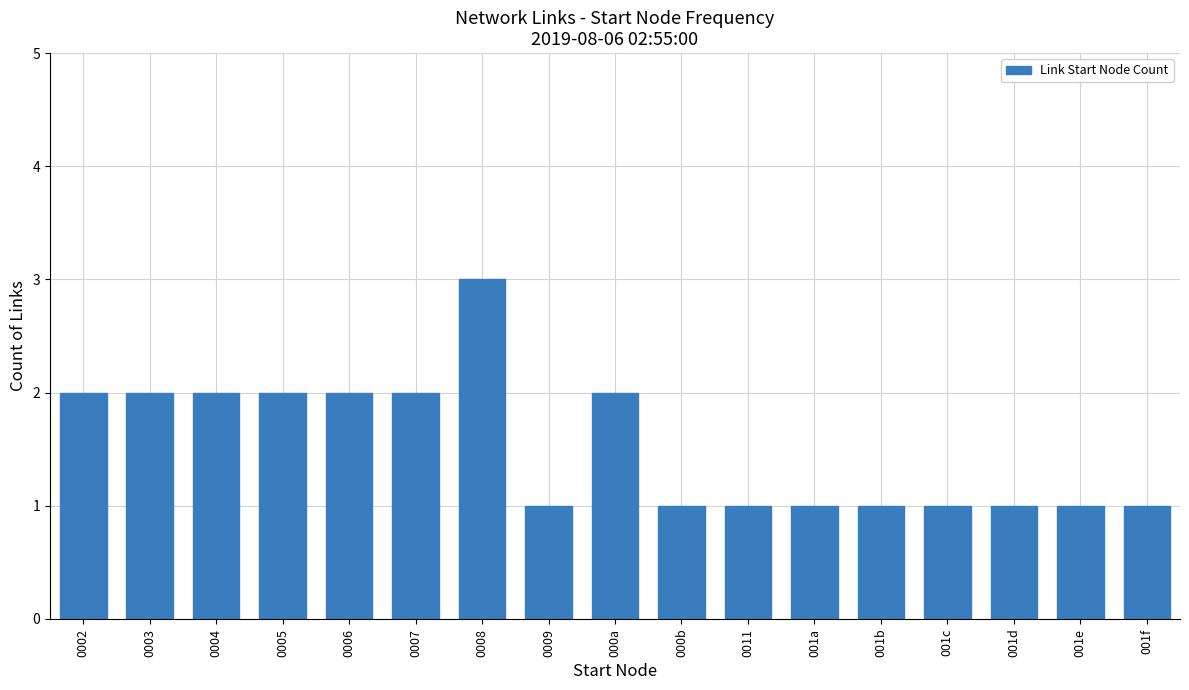

What is the difference between the second highest and minimum values?

1